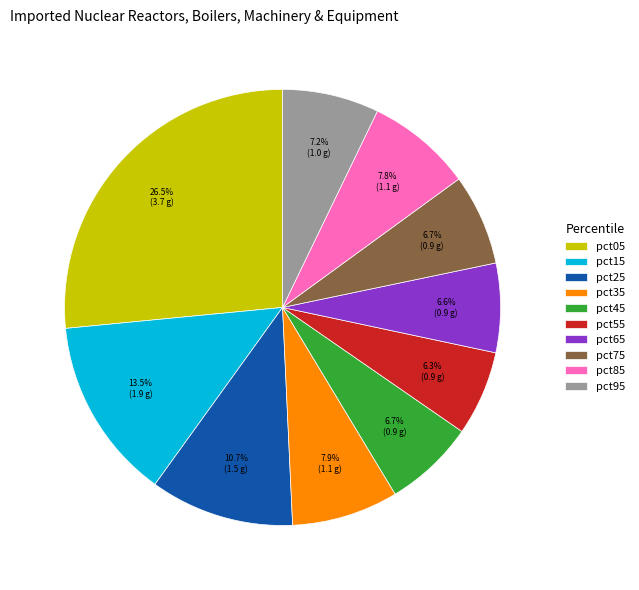

Do pct65 and pct05 together represent more than half of the pie?

No